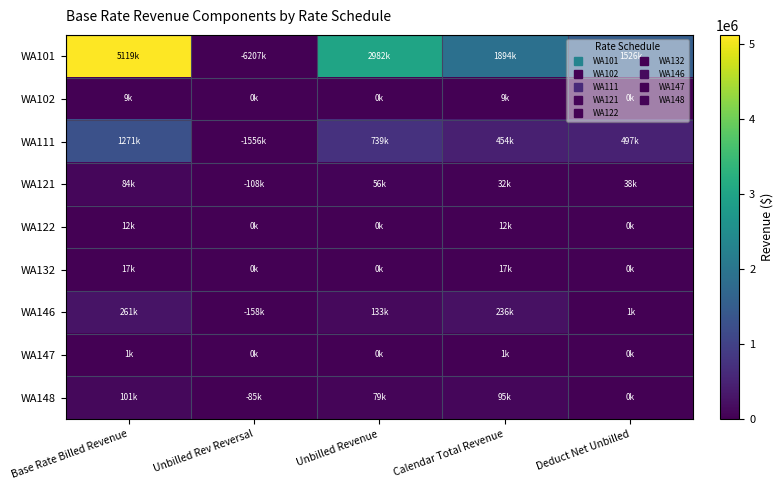

Which series has the largest total across all categories?

WA101